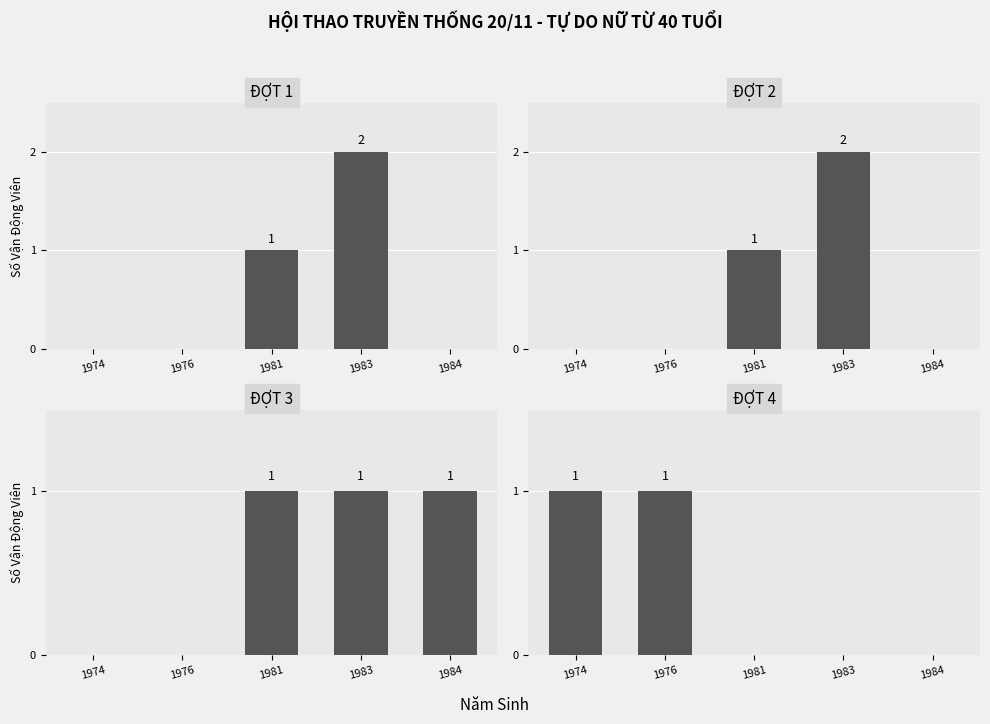

Which series has the largest range (max minus min)?

ĐỢT 1